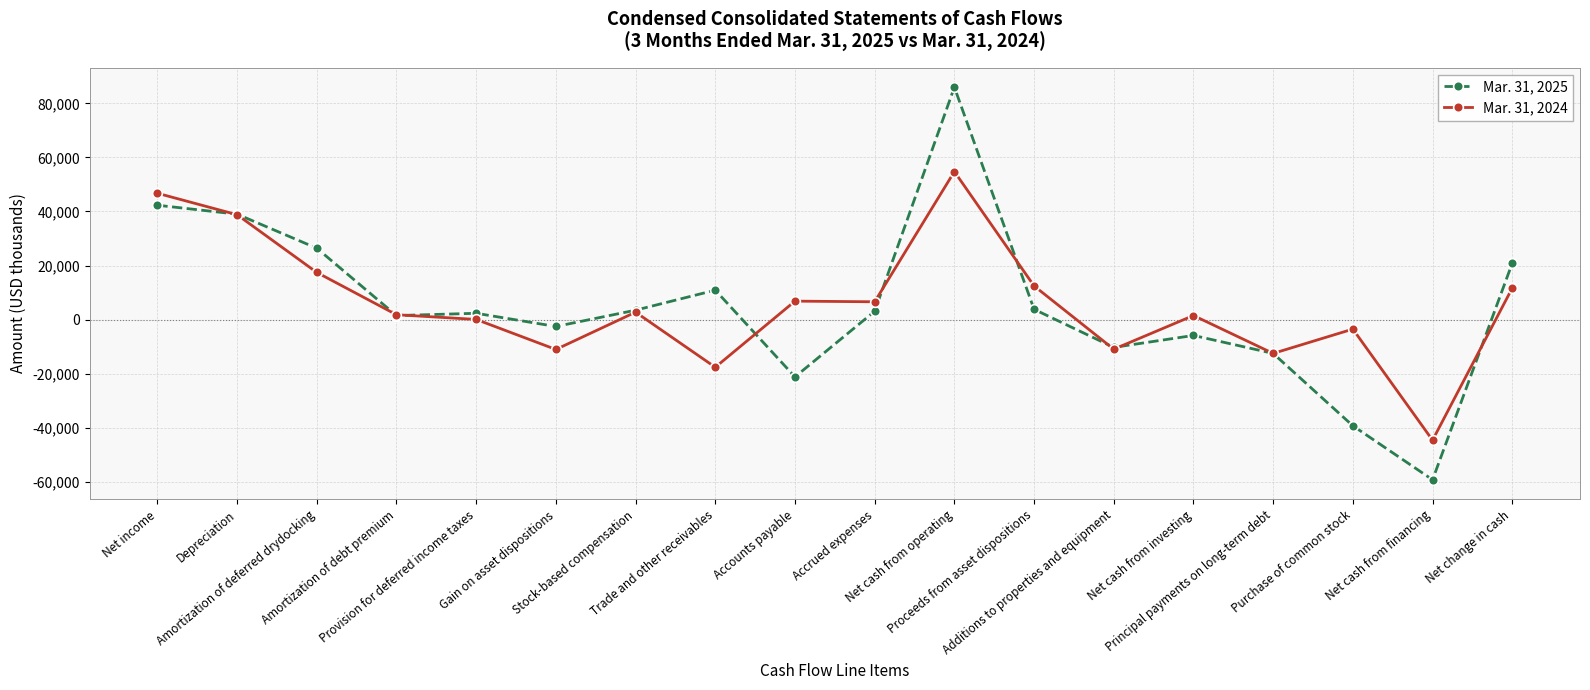

True or false: Mar. 31, 2025 has more than 0 points higher than both neighbors.

True